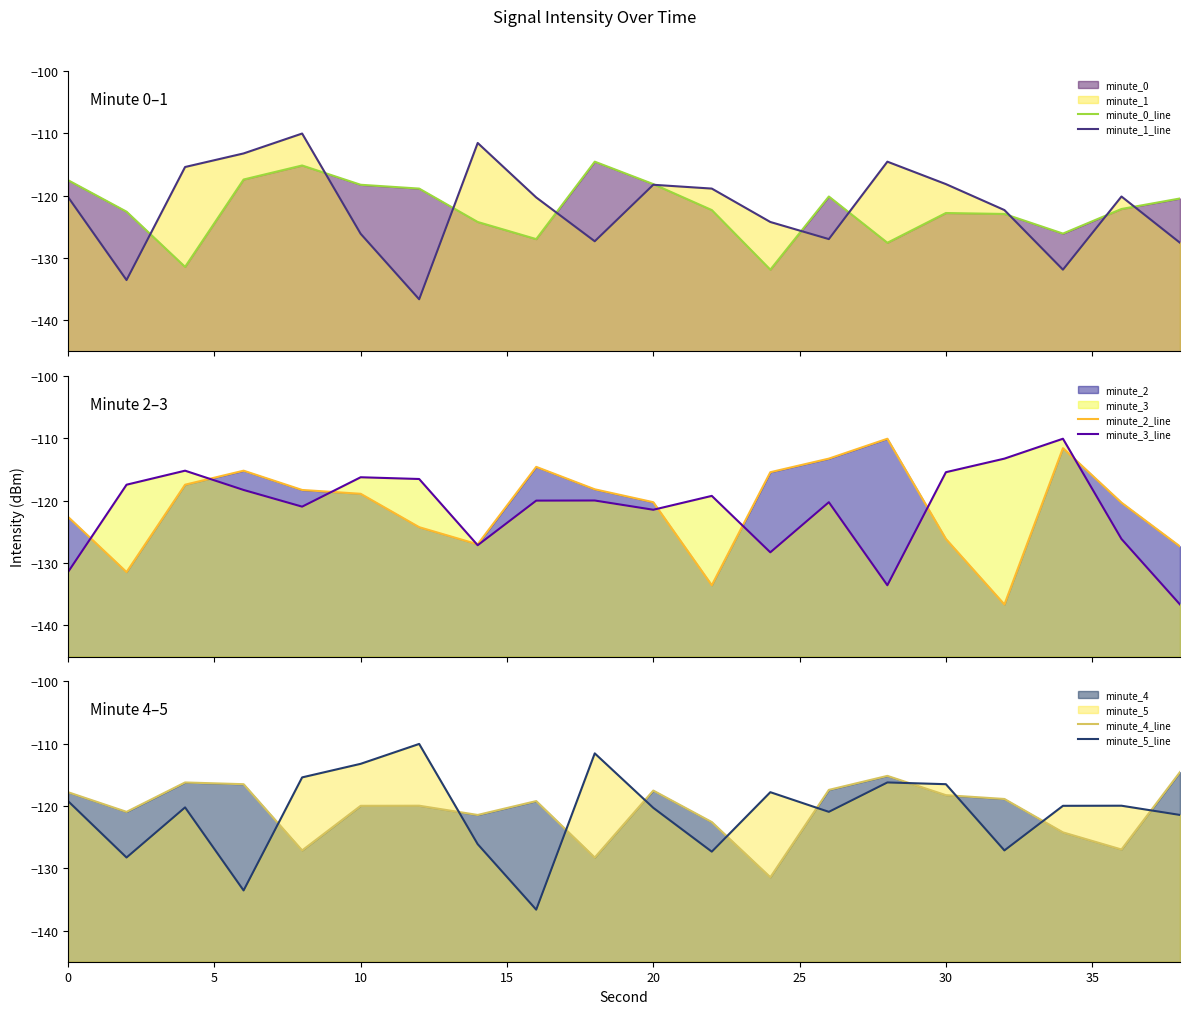

Is the value of minute_1_line at 9 greater than the value of minute_5_line at 11?

No